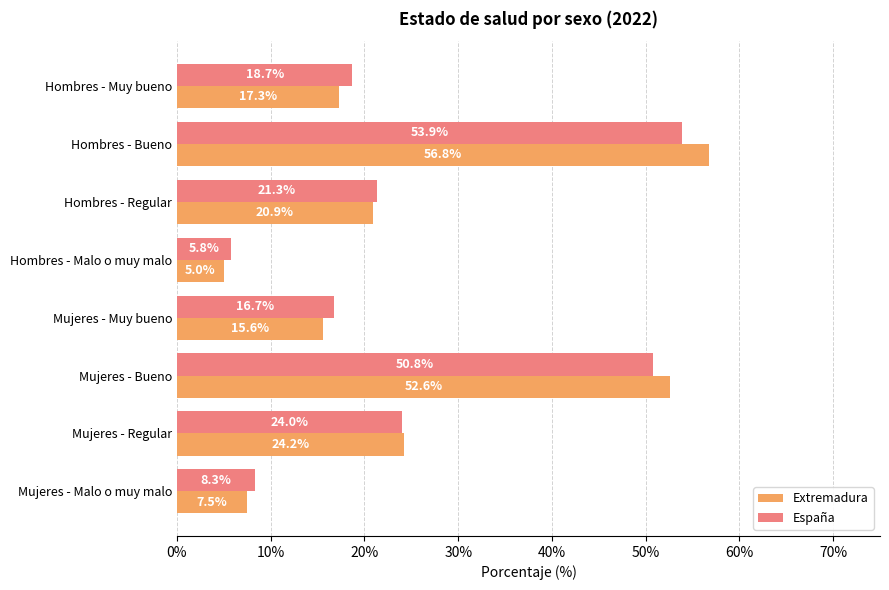

Which series has the widest spread of values?

Extremadura